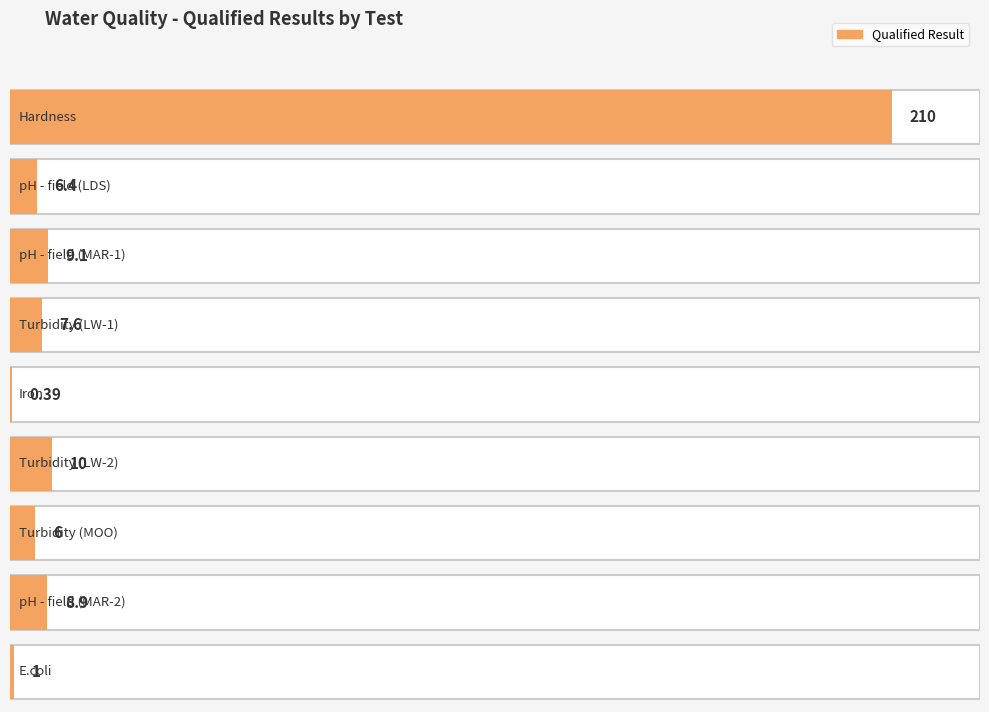

What is the value of the 7th bar from the left?

6.0